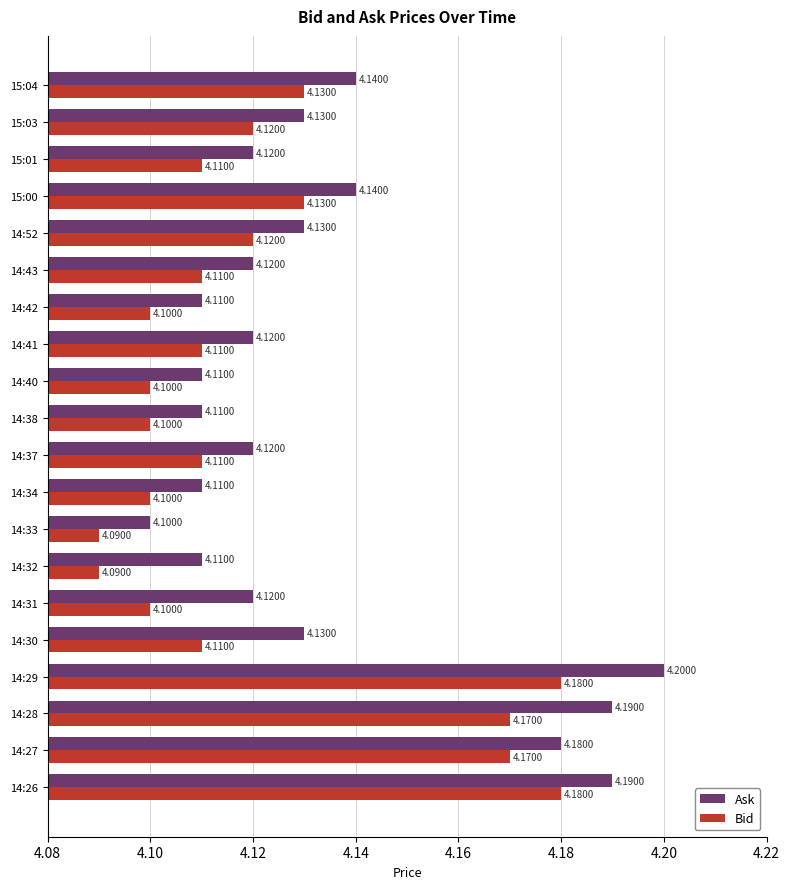

At which label is Ask closest to 4?

14:33